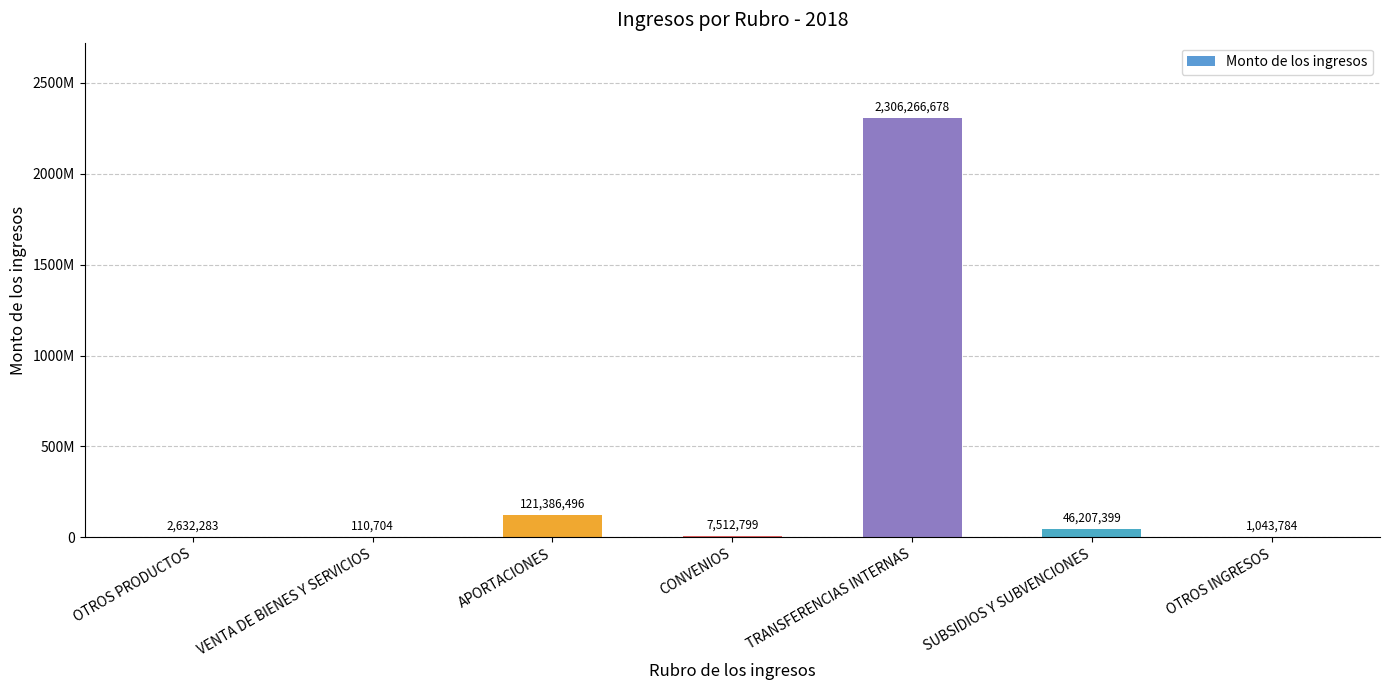

Are the bars grouped side by side (vs. stacked)?

No